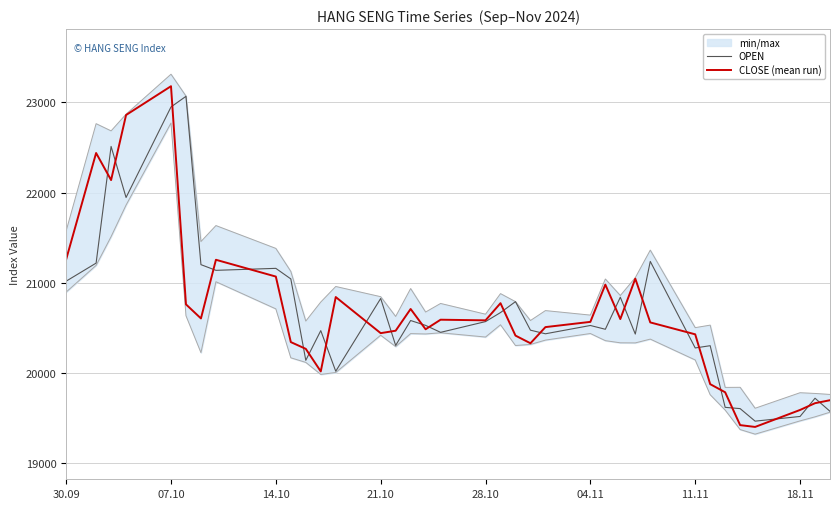

What is the smallest value displayed?

19404